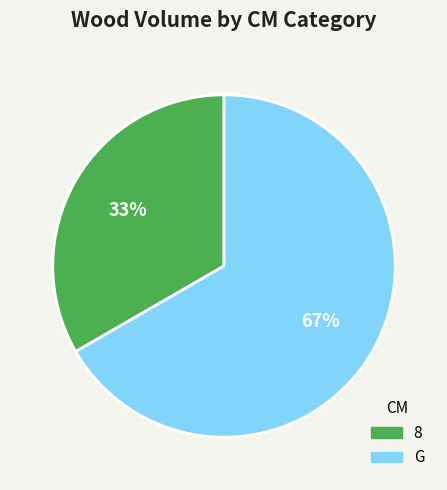

To the nearest percent, what is the average slice percentage?

50%